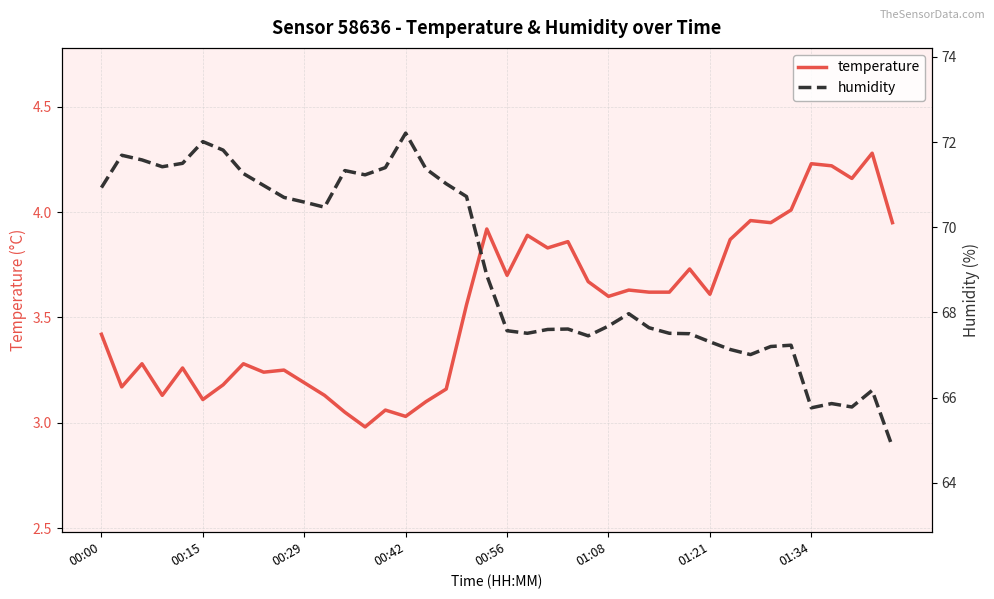

List the labels in order of humidity value, smallest first.

39, 35, 37, 36, 38, 32, 31, 33, 34, 30, 24, 29, 21, 28, 20, 22, 23, 27, 25, 26, 19, 11, 10, 9, 18, 00:00, 8, 17, 13, 01:34, 12, 16, 14, 00:42, 00:56, 00:29, 00:15, 01:21, 01:08, 15